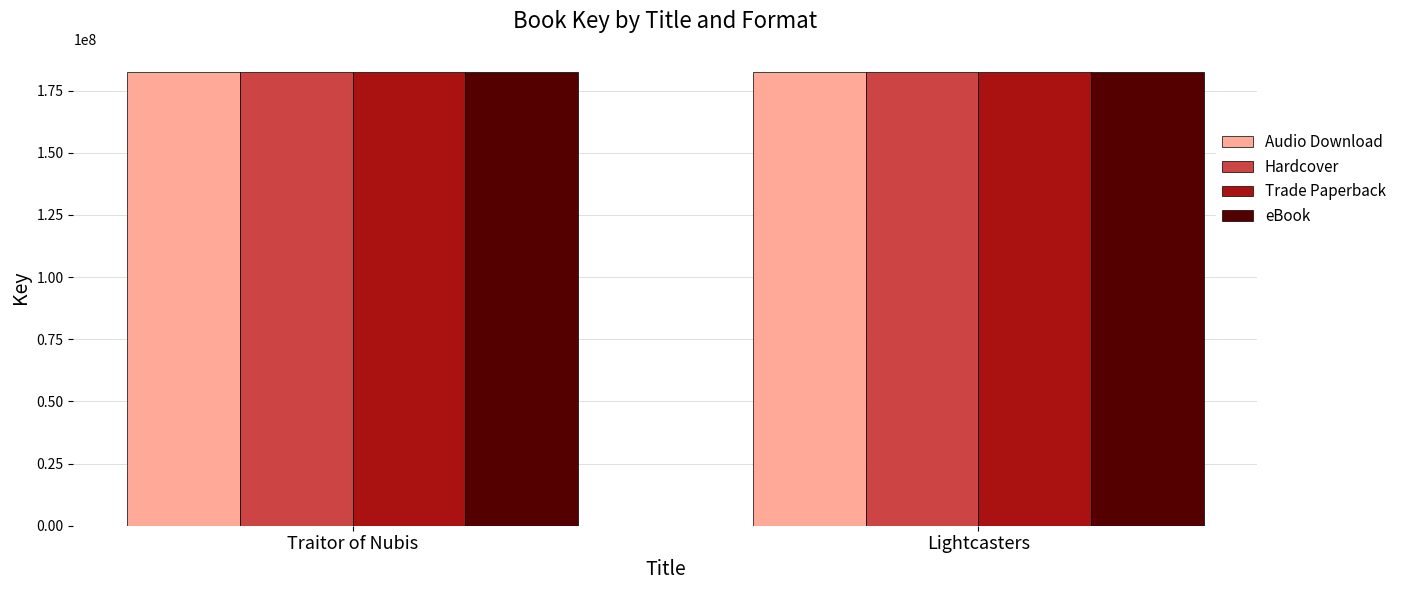

What is the minimum value for Trade Paperback?

182645858